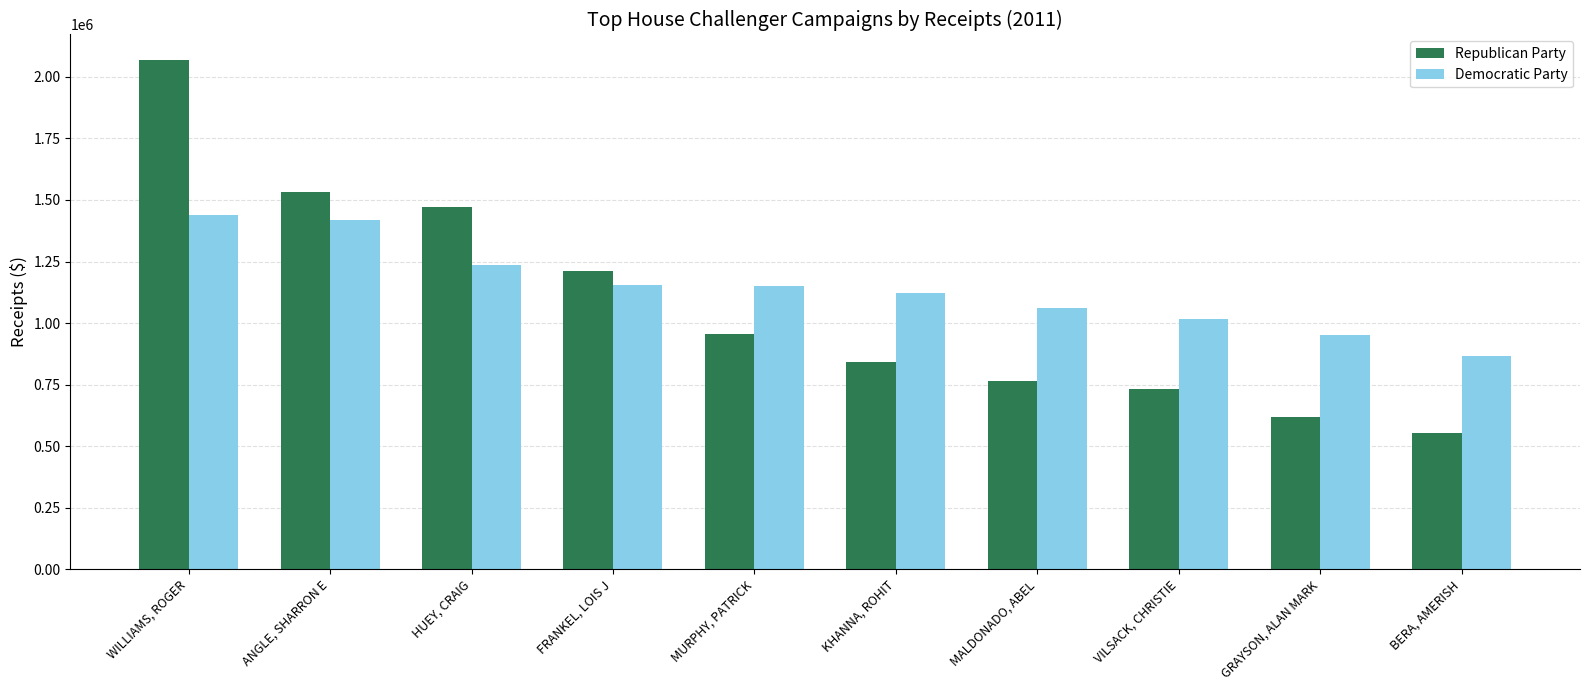

True or false: Republican Party has a value of 1470660.6 at HUEY, CRAIG.

True